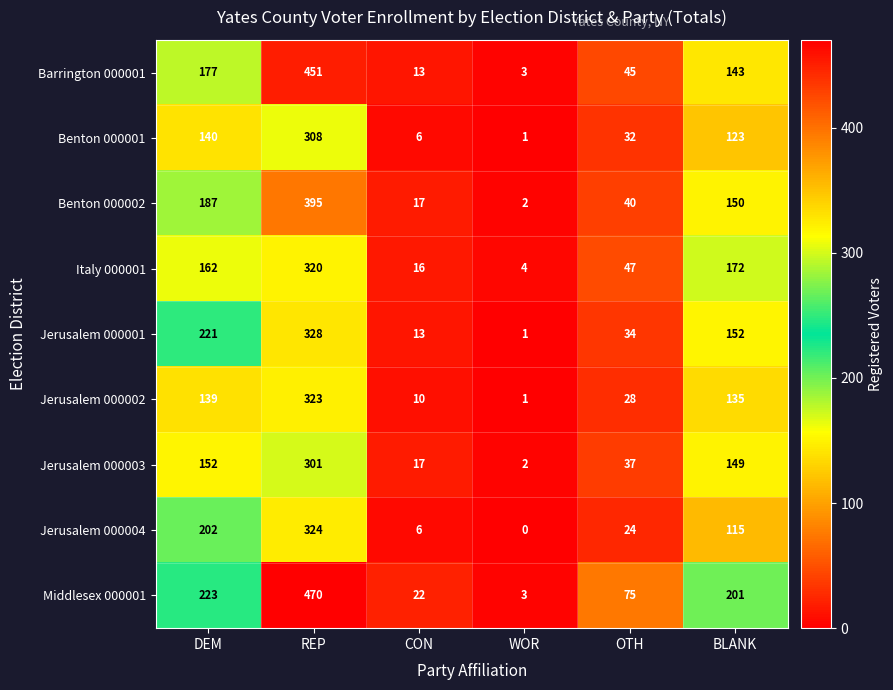

Which series has the largest total across all categories?

Middlesex 000001